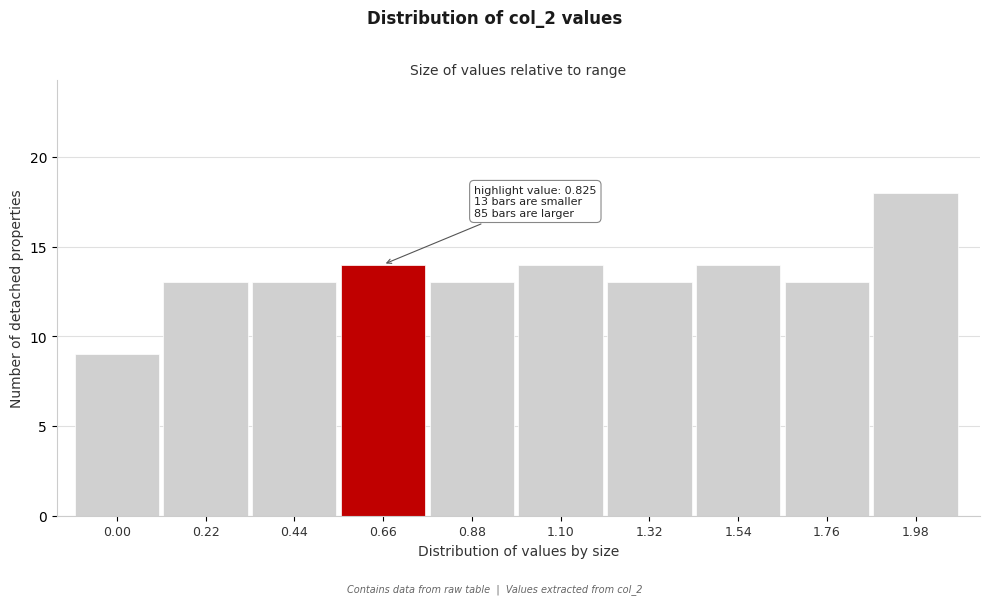

Reading right to left, list all the values displayed in this chart.

1.98=18	1.76=13	1.54=14	1.32=13	1.10=14	0.88=13	0.66=14	0.44=13	0.22=13	0.00=9